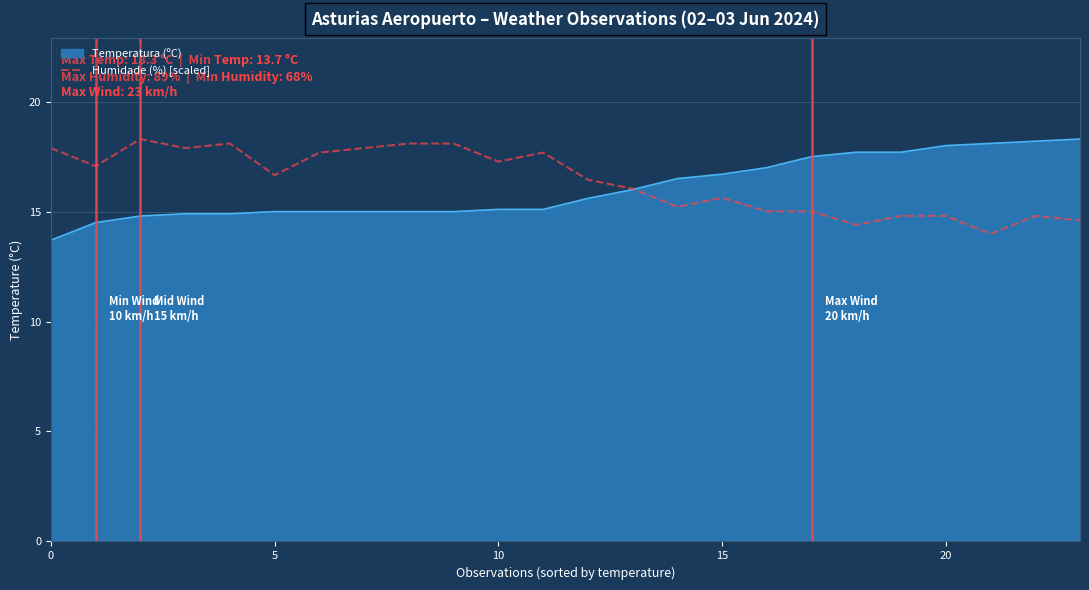

What is the minimum value shown in the chart?

13.7